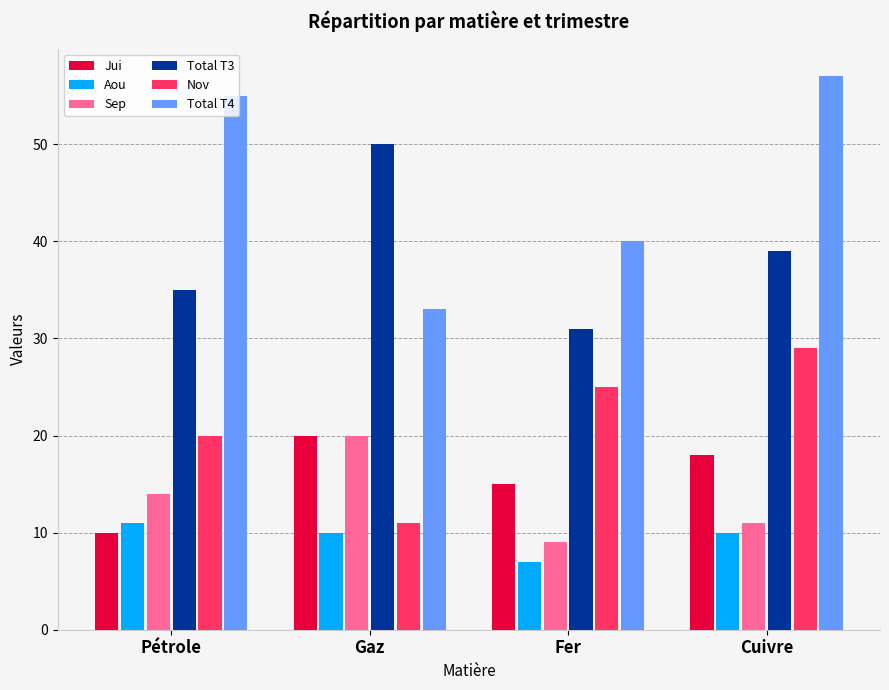

How many groups of bars are there?

4